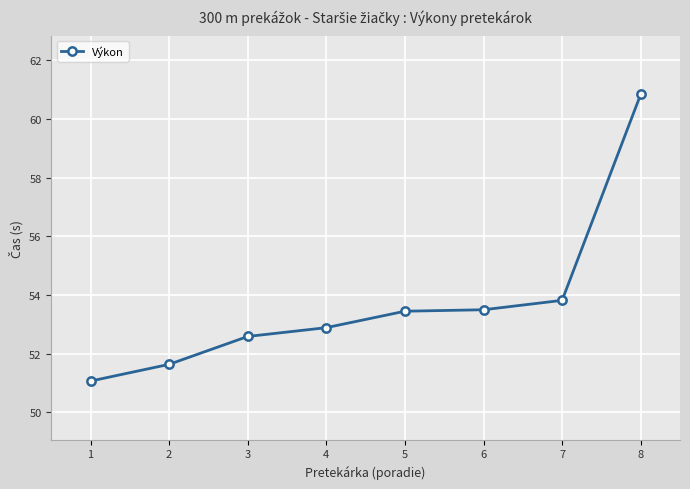

At which label is the value closest to 55?

7